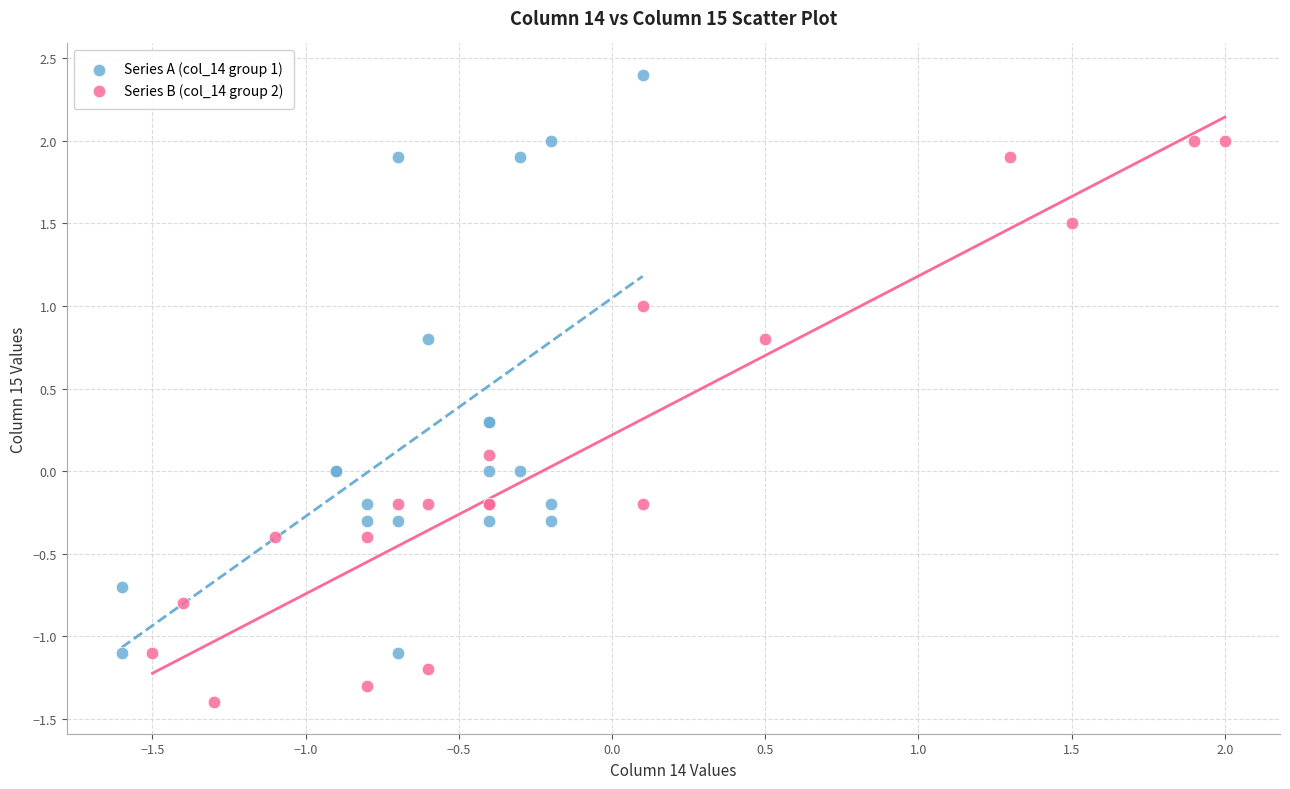

Which series reaches the minimum Y coordinate?

Series B (col_14 group 2)